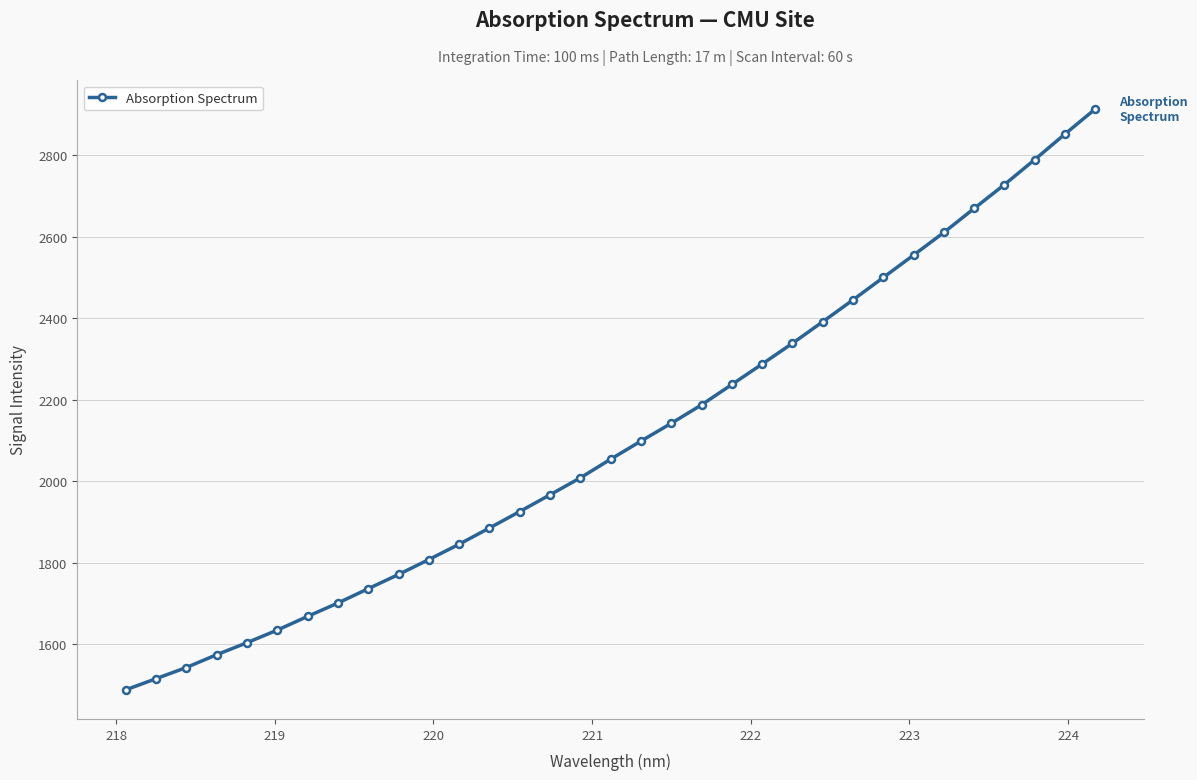

What is the minimum value shown in the chart?

1487.2